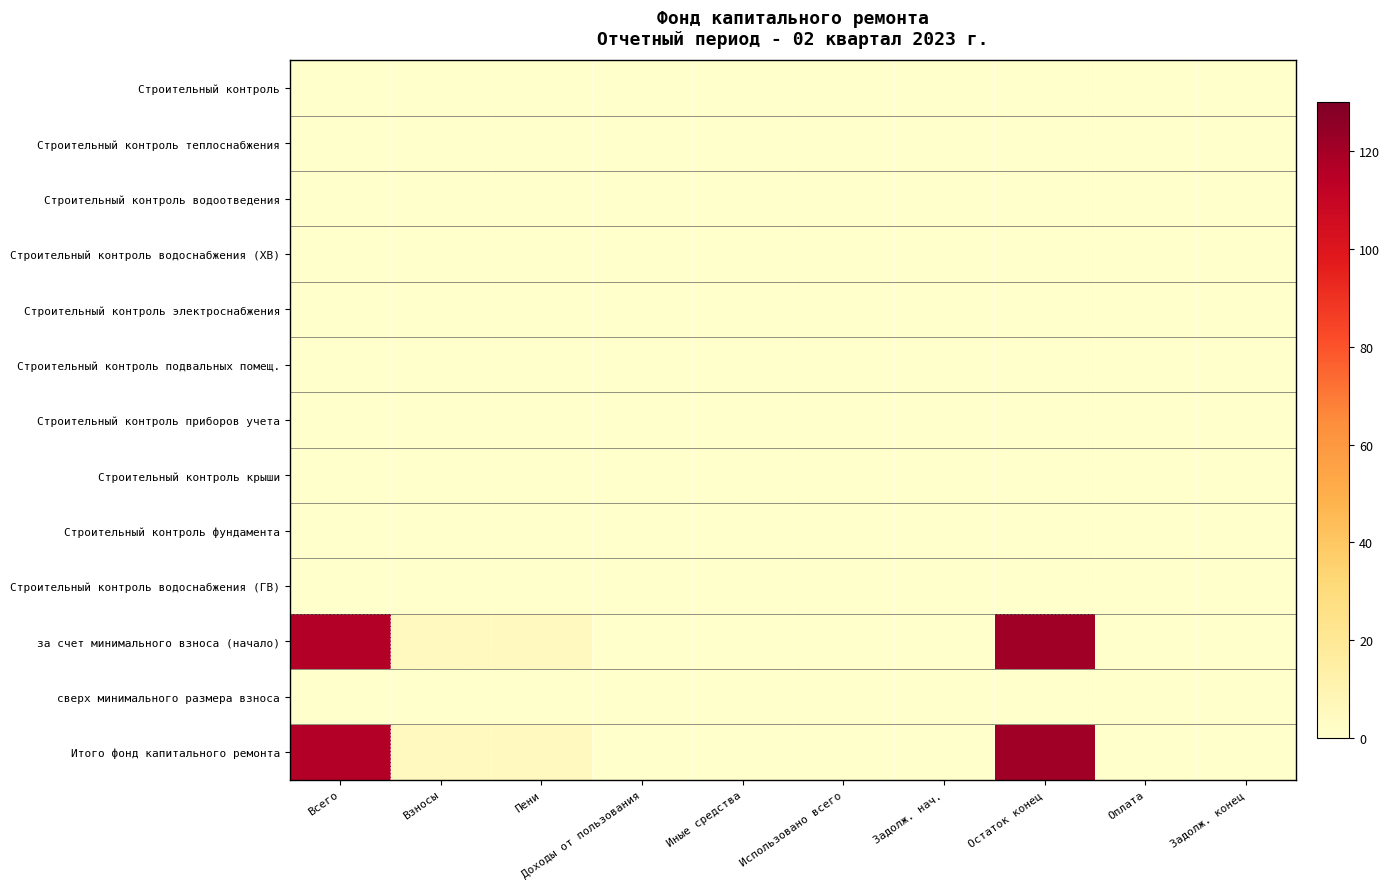

Reading left to right, what are all the values shown in this chart?

Строительный контроль: Всего=0.0	Взносы=0.0	Пени=0.0	Доходы от пользования=0.0	Иные средства=0.0	Использовано всего=0.0	Задолж. нач.=0.0	Остаток конец=0.0	Оплата=0.0	Задолж. конец=0.0
Строительный контроль теплоснабжения: Всего=0.0	Взносы=0.0	Пени=0.0	Доходы от пользования=0.0	Иные средства=0.0	Использовано всего=0.0	Задолж. нач.=0.0	Остаток конец=0.0	Оплата=0.0	Задолж. конец=0.0
Строительный контроль водоотведения: Всего=0.0	Взносы=0.0	Пени=0.0	Доходы от пользования=0.0	Иные средства=0.0	Использовано всего=0.0	Задолж. нач.=0.0	Остаток конец=0.0	Оплата=0.0	Задолж. конец=0.0
Строительный контроль водоснабжения (ХВ): Всего=0.0	Взносы=0.0	Пени=0.0	Доходы от пользования=0.0	Иные средства=0.0	Использовано всего=0.0	Задолж. нач.=0.0	Остаток конец=0.0	Оплата=0.0	Задолж. конец=0.0
Строительный контроль электроснабжения: Всего=0.0	Взносы=0.0	Пени=0.0	Доходы от пользования=0.0	Иные средства=0.0	Использовано всего=0.0	Задолж. нач.=0.0	Остаток конец=0.0	Оплата=0.0	Задолж. конец=0.0
Строительный контроль подвальных помещ.: Всего=0.0	Взносы=0.0	Пени=0.0	Доходы от пользования=0.0	Иные средства=0.0	Использовано всего=0.0	Задолж. нач.=0.0	Остаток конец=0.0	Оплата=0.0	Задолж. конец=0.0
Строительный контроль приборов учета: Всего=0.0	Взносы=0.0	Пени=0.0	Доходы от пользования=0.0	Иные средства=0.0	Использовано всего=0.0	Задолж. нач.=0.0	Остаток конец=0.0	Оплата=0.0	Задолж. конец=0.0
Строительный контроль крыши: Всего=0.0	Взносы=0.0	Пени=0.0	Доходы от пользования=0.0	Иные средства=0.0	Использовано всего=0.0	Задолж. нач.=0.0	Остаток конец=0.0	Оплата=0.0	Задолж. конец=0.0
Строительный контроль фундамента: Всего=0.0	Взносы=0.0	Пени=0.0	Доходы от пользования=0.0	Иные средства=0.0	Использовано всего=0.0	Задолж. нач.=0.0	Остаток конец=0.0	Оплата=0.0	Задолж. конец=0.0
Строительный контроль водоснабжения (ГВ): Всего=0.0	Взносы=0.0	Пени=0.0	Доходы от пользования=0.0	Иные средства=0.0	Использовано всего=0.0	Задолж. нач.=0.0	Остаток конец=0.0	Оплата=0.0	Задолж. конец=0.0
за счет минимального взноса (начало): Всего=116.1	Взносы=4.9	Пени=4.9	Доходы от пользования=0.0	Иные средства=0.0	Использовано всего=0.0	Задолж. нач.=0.0	Остаток конец=121.0	Оплата=0.0	Задолж. конец=0.0
сверх минимального размера взноса: Всего=0.0	Взносы=0.0	Пени=0.0	Доходы от пользования=0.0	Иные средства=0.0	Использовано всего=0.0	Задолж. нач.=0.0	Остаток конец=0.0	Оплата=0.0	Задолж. конец=0.0
Итого фонд капитального ремонта: Всего=116.1	Взносы=4.9	Пени=4.9	Доходы от пользования=0.0	Иные средства=0.0	Использовано всего=0.0	Задолж. нач.=0.0	Остаток конец=121.0	Оплата=0.0	Задолж. конец=0.0